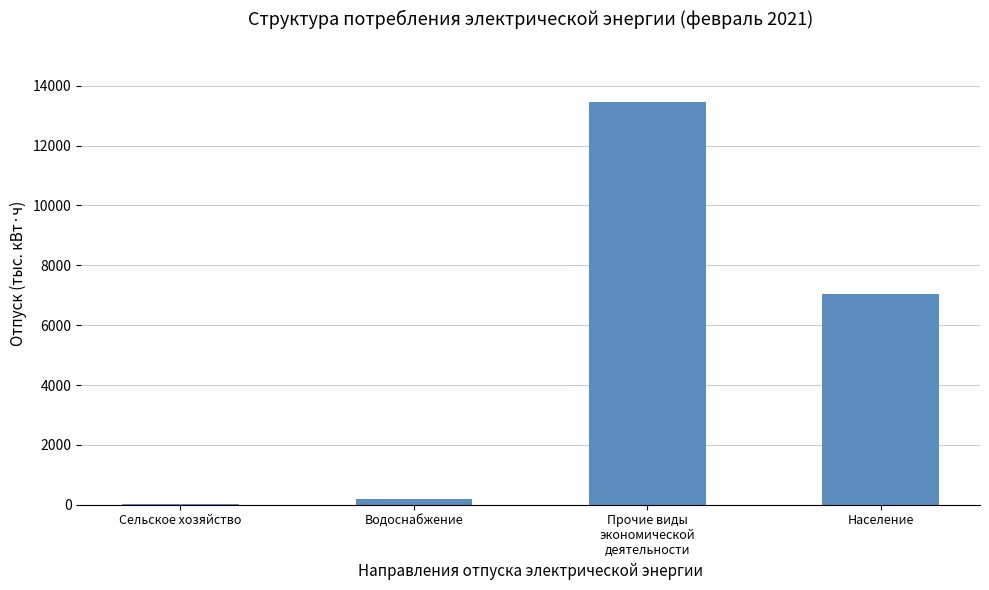

The value at Население is 7042.1. True or false?

True